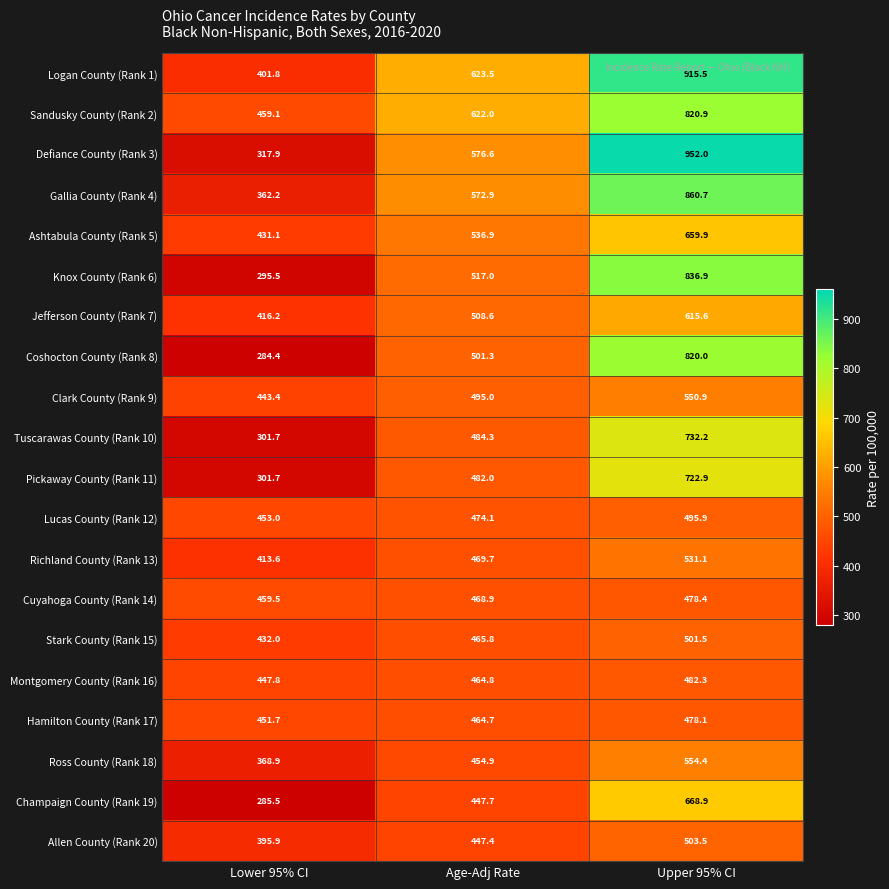

Where is Montgomery County (Rank 16) nearest to the value 465?

Age-Adj Rate